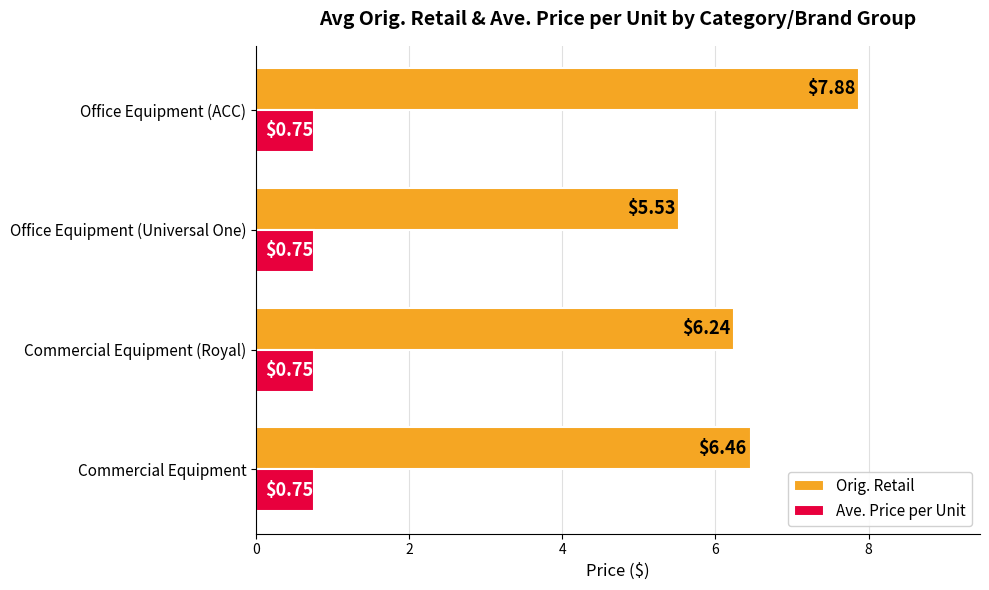

What is the difference between the second highest and second lowest values in the Orig. Retail series?

0.2